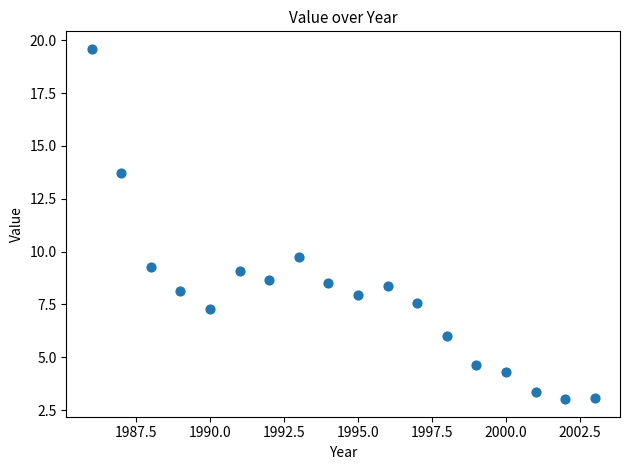

What is the range of X values (max minus min)?

17.0